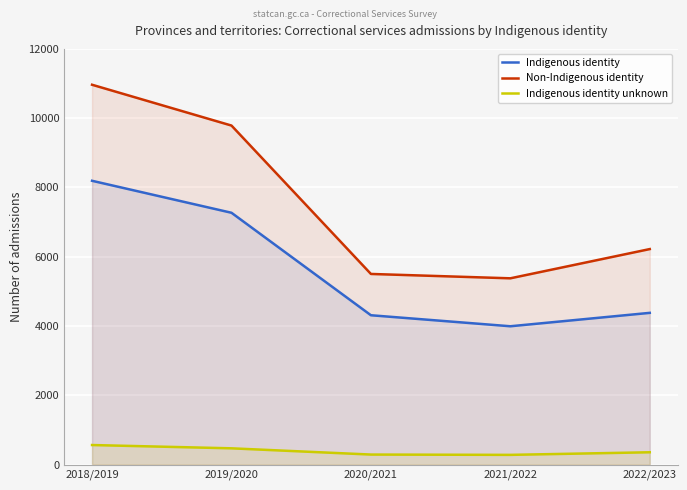

What is the highest value of the Indigenous identity series?

8193